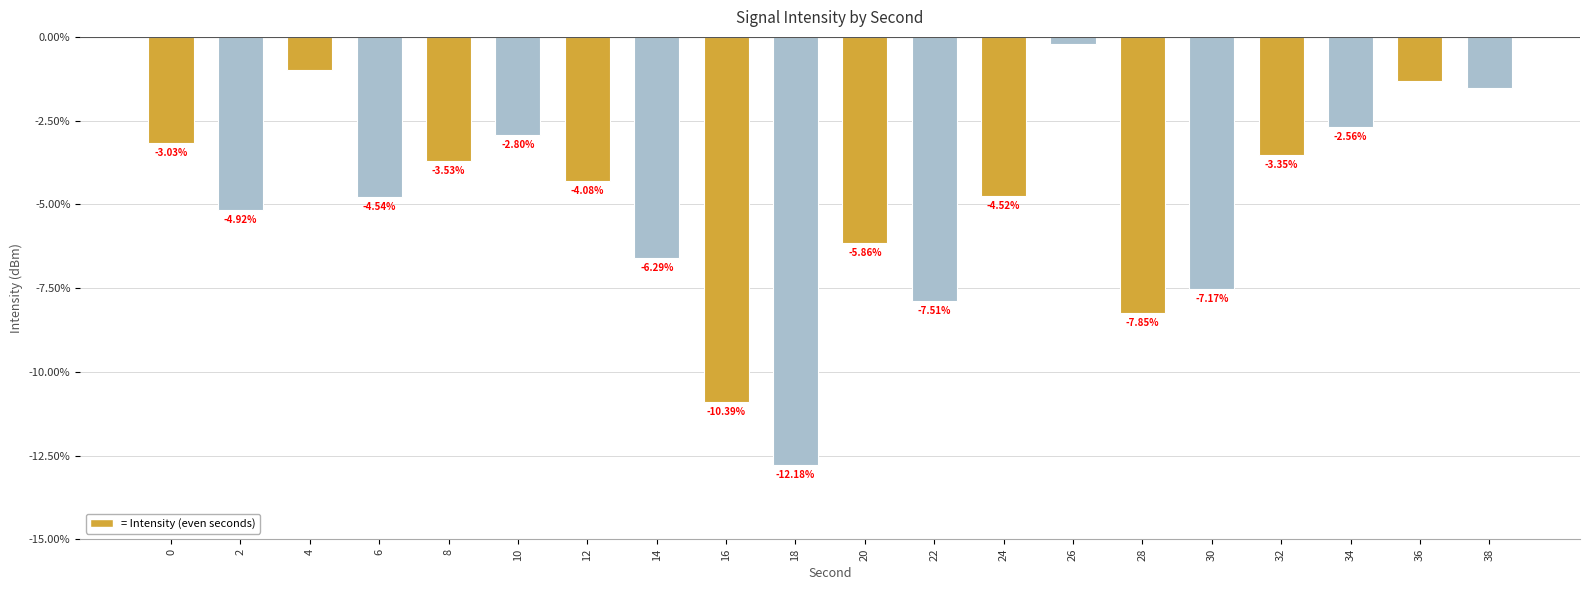

Are the bars grouped side by side (vs. stacked)?

No